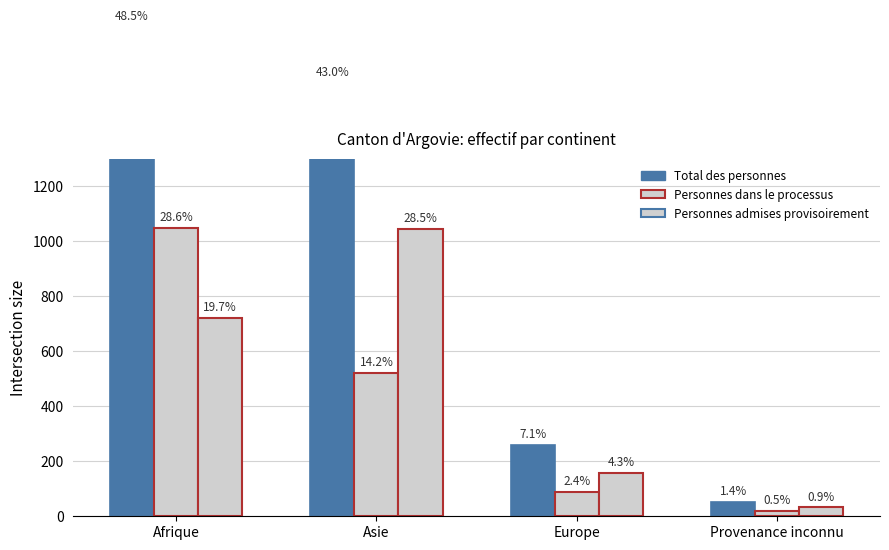

Reading left to right, what are all the values shown in this chart?

Total des personnes: Afrique=1780	Asie=1576	Europe=259	Provenance inconnu=51
Personnes dans le processus: Afrique=1050	Asie=520	Europe=89	Provenance inconnu=19
Personnes admises provisoirement: Afrique=723	Asie=1046	Europe=159	Provenance inconnu=32